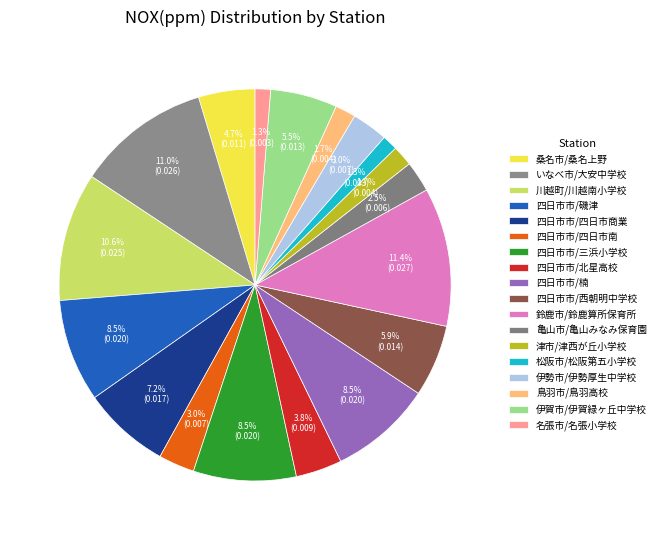

How many slices are in this pie chart?

18